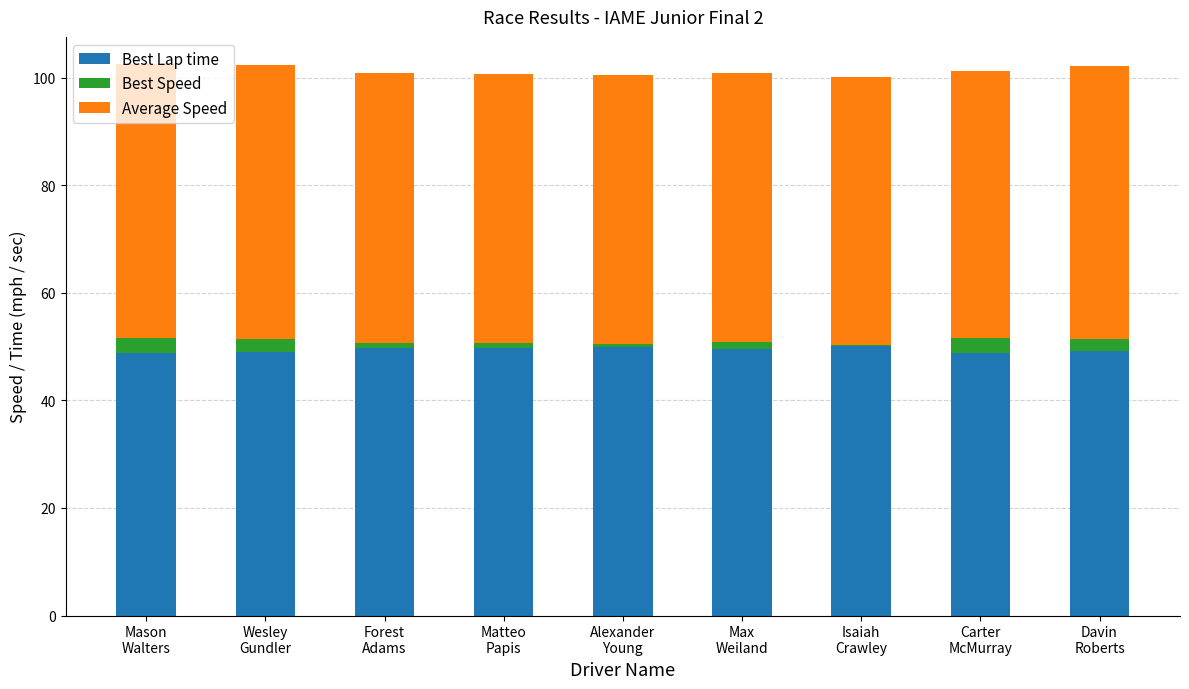

What is the sum of all Best Lap time values?

444.8